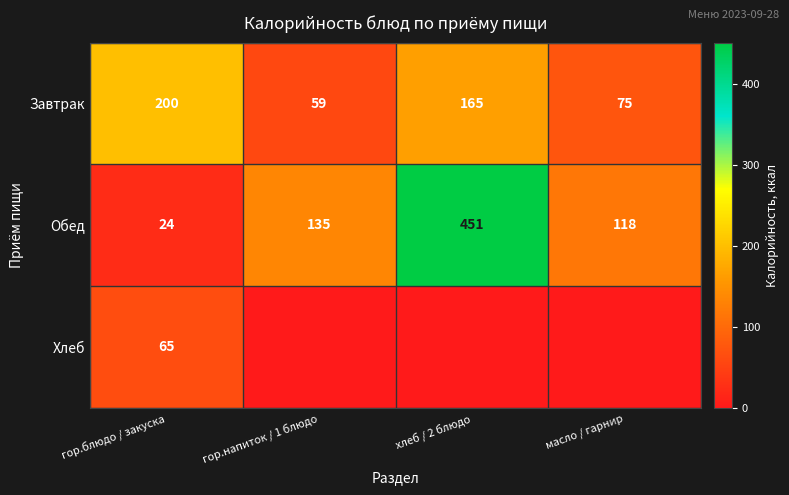

What is the difference between the second highest and minimum values in the Завтрак series?

106